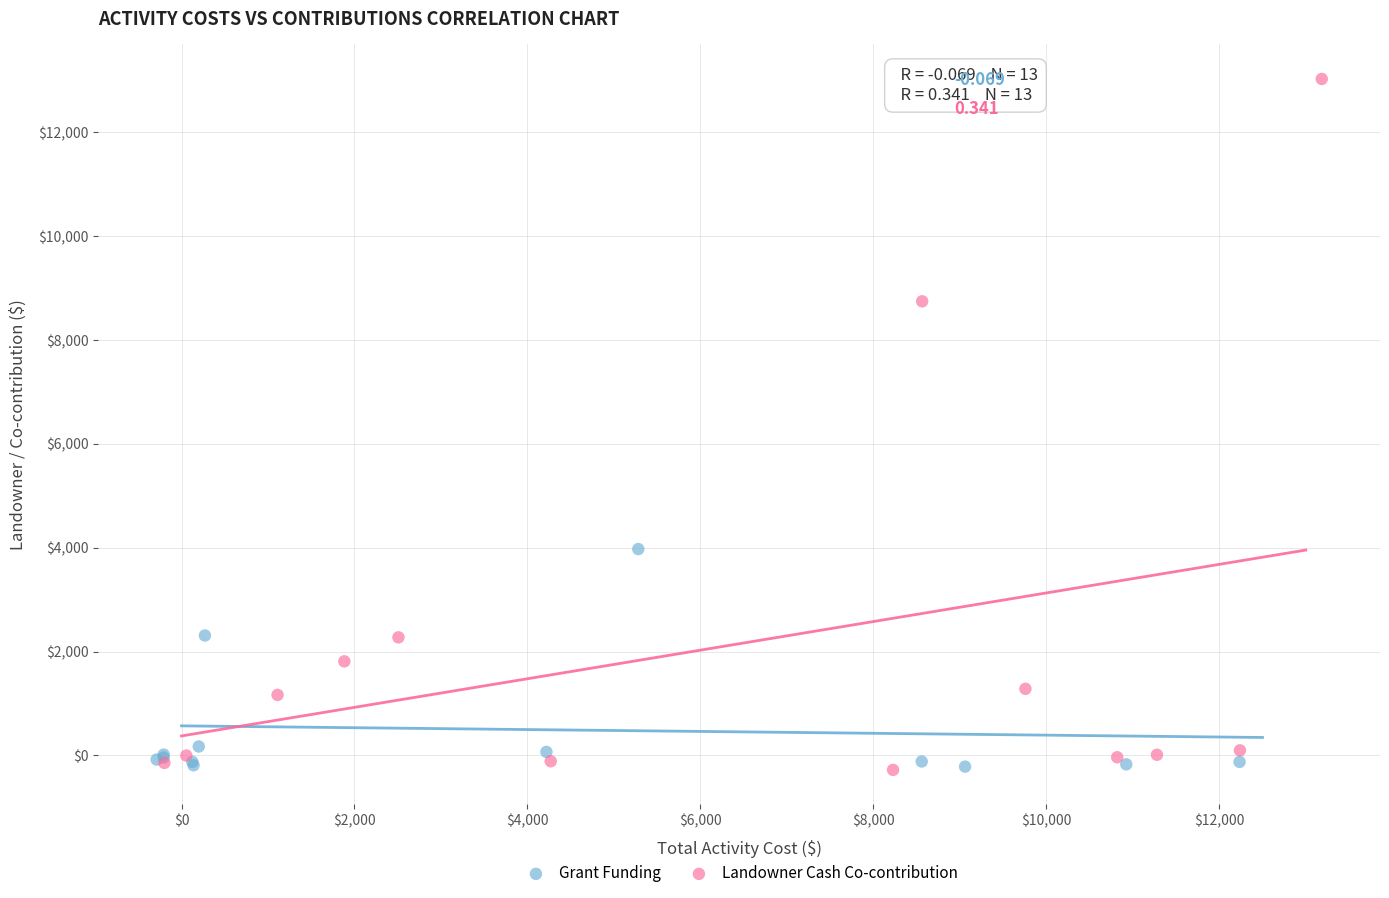

Which series has the widest spread of Y values?

Landowner Cash Co-contribution